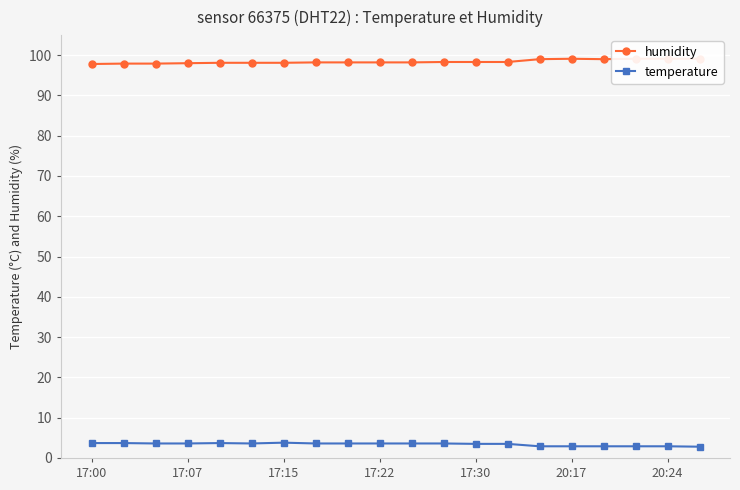

What is the greatest value displayed?

99.1